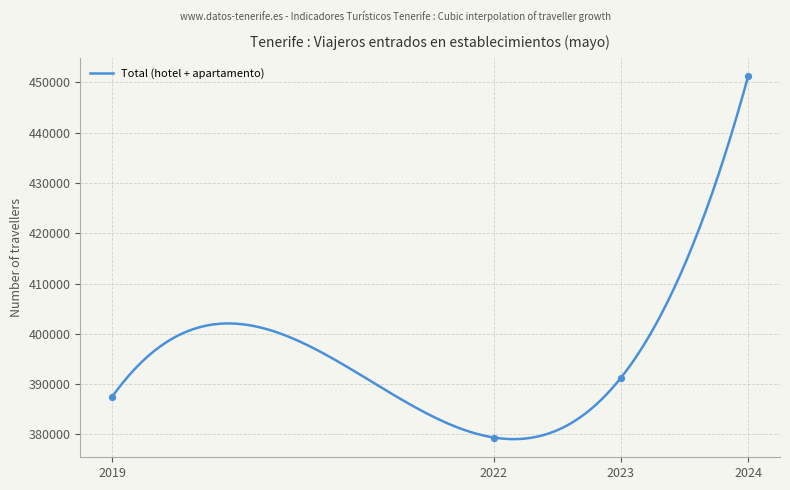

What is the ratio of the value at 2019 to the value at 2023?

1.0